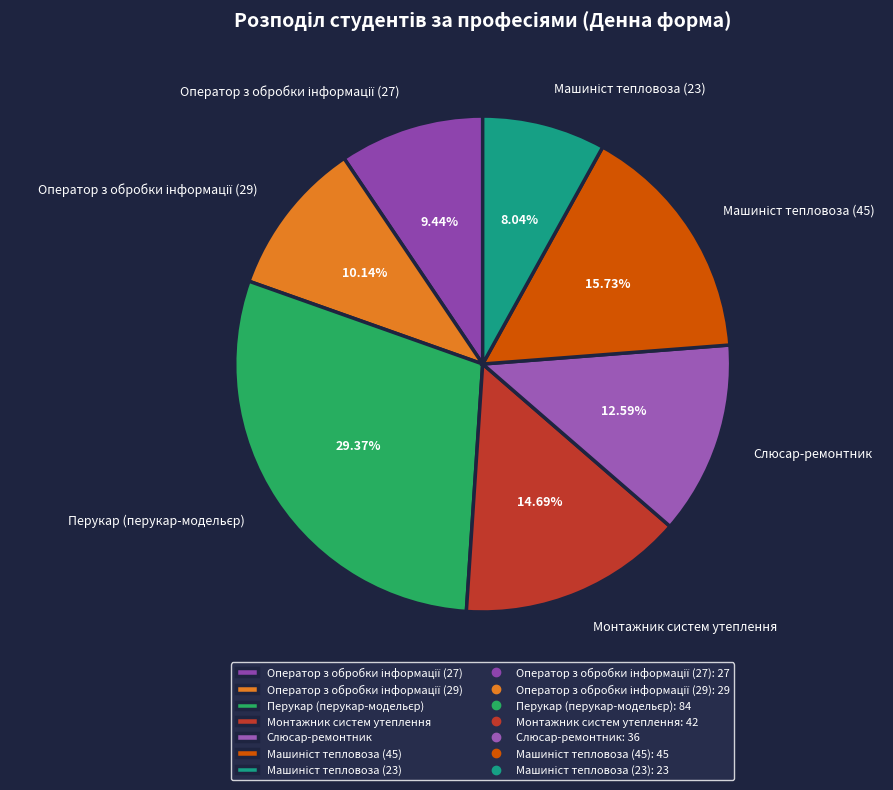

Is there a majority slice in this chart?

No